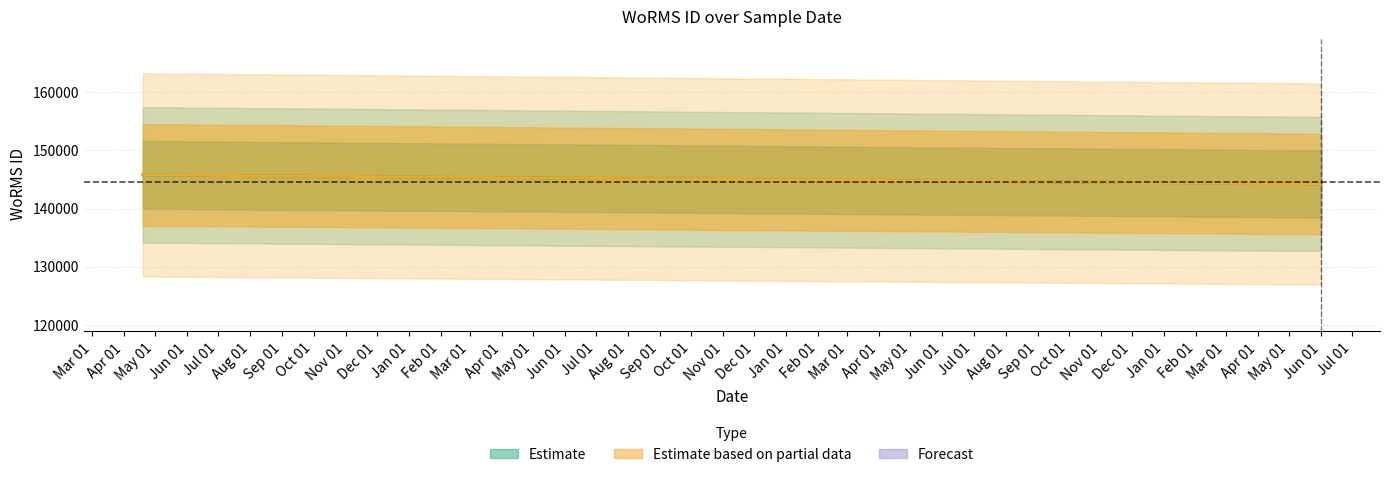

True or false: Forecast and Estimate based on partial data cross at least once.

False